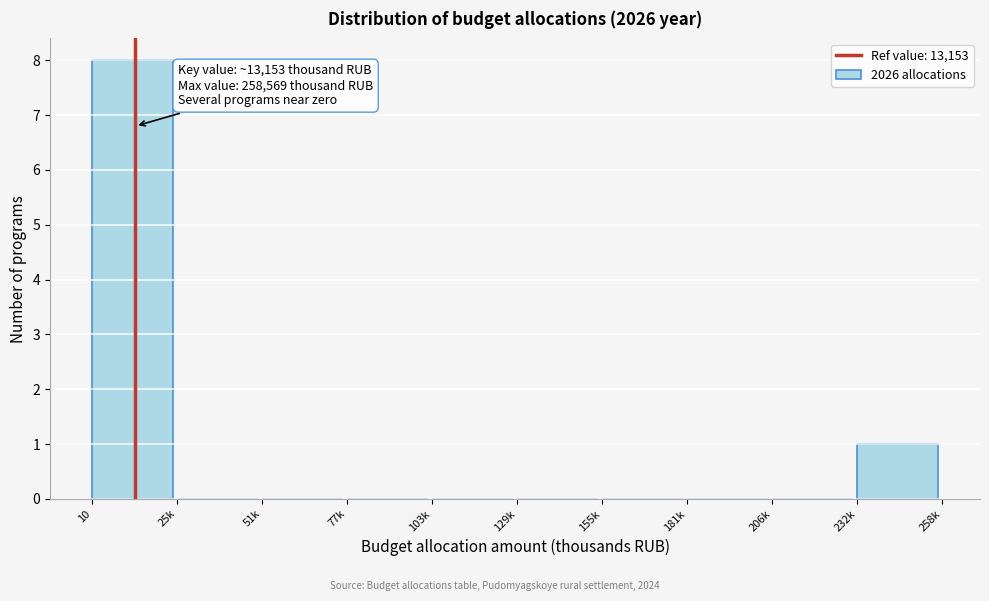

Reading right to left, list all the values displayed in this chart.

232k=1	206k=0	181k=0	155k=0	129k=0	103k=0	77k=0	51k=0	25k=0	10=8